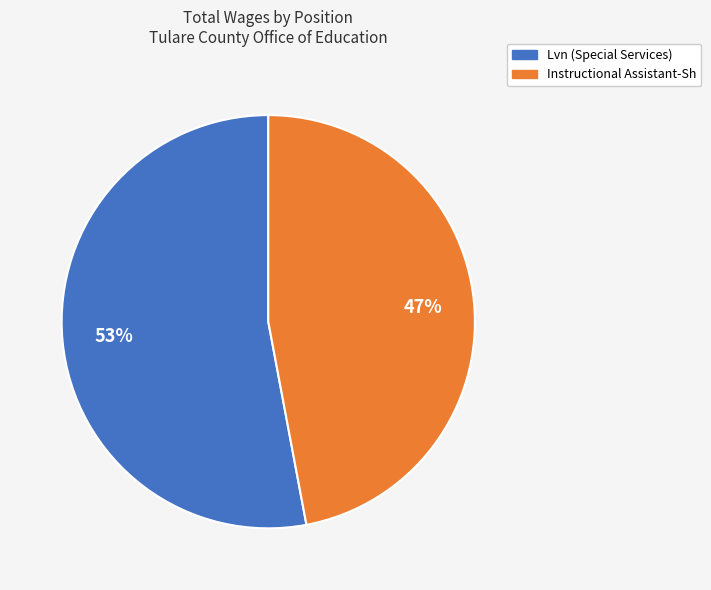

Do Instructional Assistant-Sh and Lvn (Special Services) together represent more than half of the pie?

Yes